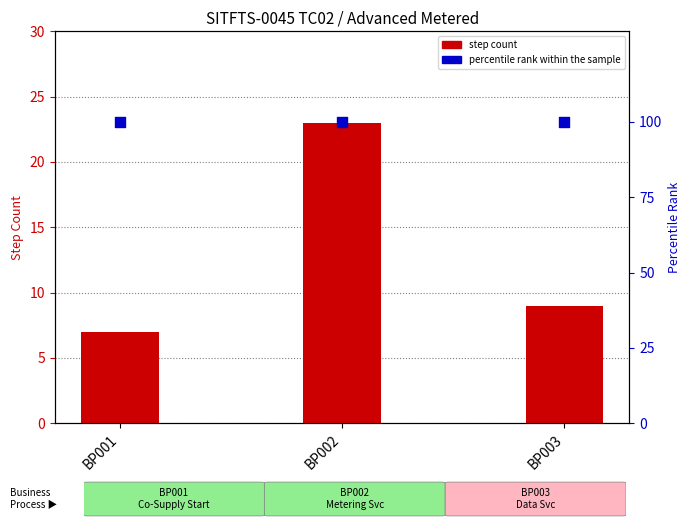

Which series reaches the minimum Y coordinate?

Step Count